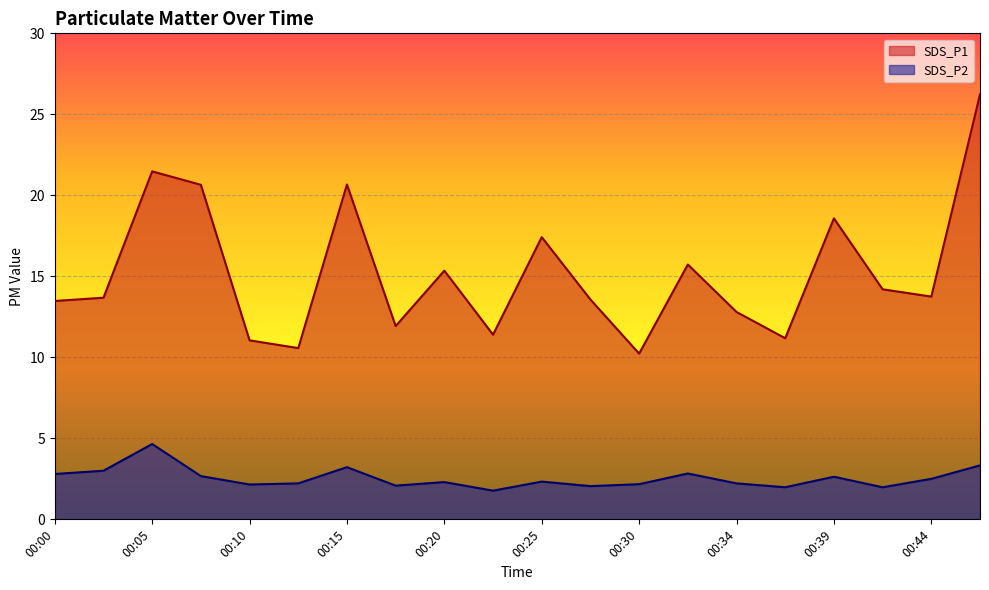

Rank the categories by SDS_P2 value from lowest to highest.

00:22, 00:37, 00:42, 00:27, 00:17, 00:10, 00:30, 00:12, 00:34, 00:20, 00:25, 00:44, 00:39, 00:08, 00:00, 00:32, 00:03, 00:15, 00:47, 00:05